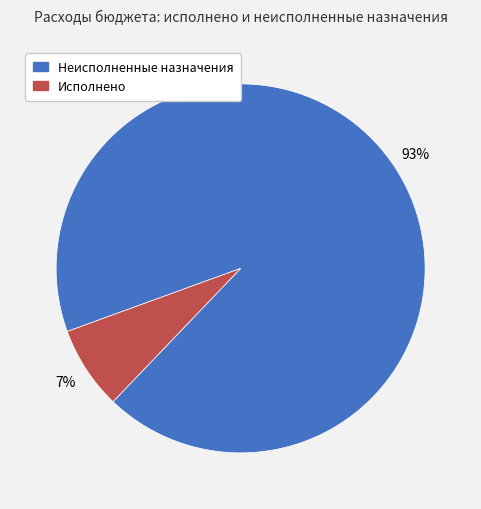

Is there any slice that represents more than half of the pie?

Yes